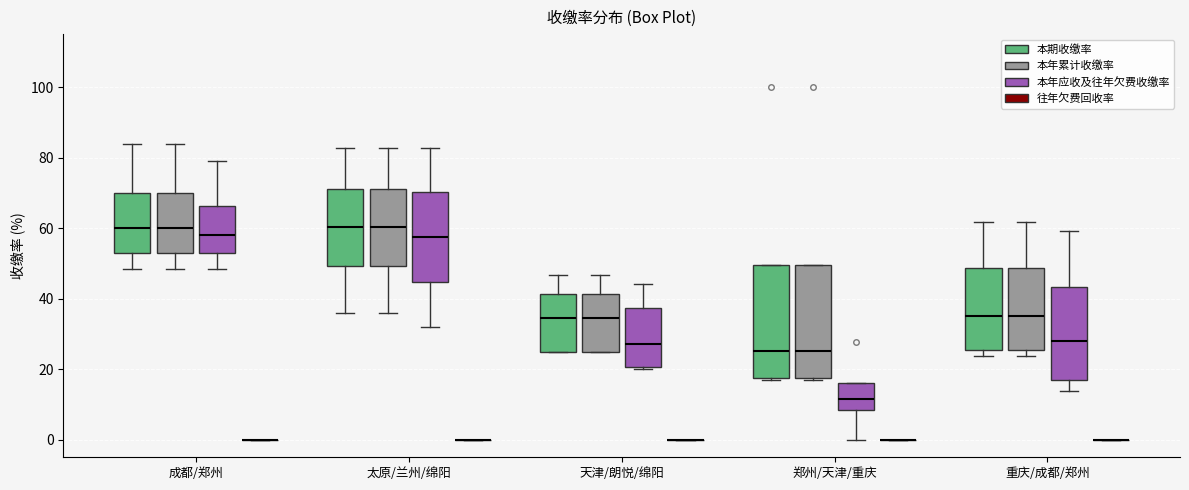

Reading left to right, read every box against the y-axis: the position of its median line, the range the box covers, and the ends of its whiskers. The values are not printed on the chart, so give them approximately, as read against the axis.

成都/郑州 (本期收缴率): median 60, box 52 to 70, whiskers 48 to 84
成都/郑州 (本年累计收缴率): median 60, box 52 to 70, whiskers 48 to 84
成都/郑州 (本年应收及往年欠费收缴率): median 58, box 52 to 66, whiskers 48 to 78
成都/郑州 (往年欠费回收率): box collapsed to a line at 0, whiskers 0 to 0
太原/兰州/绵阳 (本期收缴率): median 60, box 50 to 72, whiskers 36 to 82
太原/兰州/绵阳 (本年累计收缴率): median 60, box 50 to 72, whiskers 36 to 82
太原/兰州/绵阳 (本年应收及往年欠费收缴率): median 58, box 44 to 70, whiskers 32 to 82
太原/兰州/绵阳 (往年欠费回收率): box collapsed to a line at 0, whiskers 0 to 0
天津/朗悦/绵阳 (本期收缴率): median 34, box 24 to 42, whiskers 24 to 46
天津/朗悦/绵阳 (本年累计收缴率): median 34, box 24 to 42, whiskers 24 to 46
天津/朗悦/绵阳 (本年应收及往年欠费收缴率): median 28, box 20 to 38, whiskers 20 (just below the box's lower edge) to 44
天津/朗悦/绵阳 (往年欠费回收率): box collapsed to a line at 0, whiskers 0 to 0
郑州/天津/重庆 (本期收缴率): median 26, box 18 to 50, whiskers 16 to 50
郑州/天津/重庆 (本年累计收缴率): median 26, box 18 to 50, whiskers 16 to 50
郑州/天津/重庆 (本年应收及往年欠费收缴率): median 12, box 8 to 16, whiskers 0 to 16
郑州/天津/重庆 (往年欠费回收率): box collapsed to a line at 0, whiskers 0 to 0
重庆/成都/郑州 (本期收缴率): median 36, box 26 to 48, whiskers 24 to 62
重庆/成都/郑州 (本年累计收缴率): median 36, box 26 to 48, whiskers 24 to 62
重庆/成都/郑州 (本年应收及往年欠费收缴率): median 28, box 16 to 44, whiskers 14 to 60
重庆/成都/郑州 (往年欠费回收率): box collapsed to a line at 0, whiskers 0 to 0